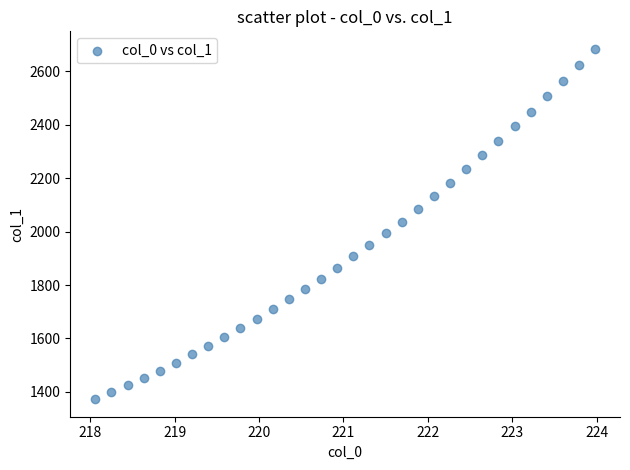

What is the range of Y values (max minus min)?

1312.2